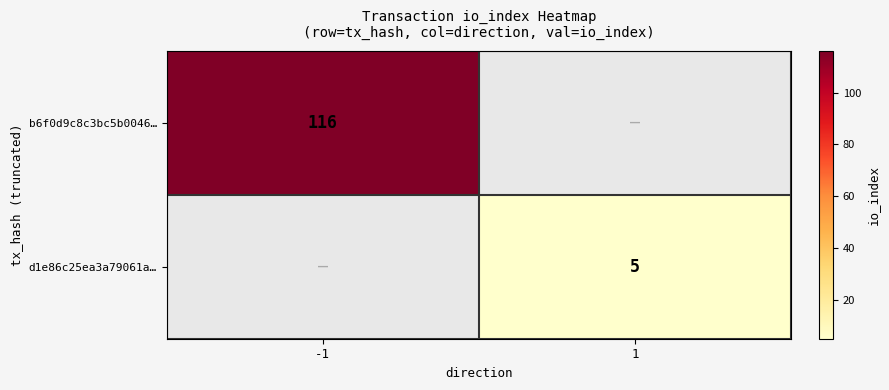

True or false: d1e86c25ea3a79061a… has a value of 5 at 1.

True